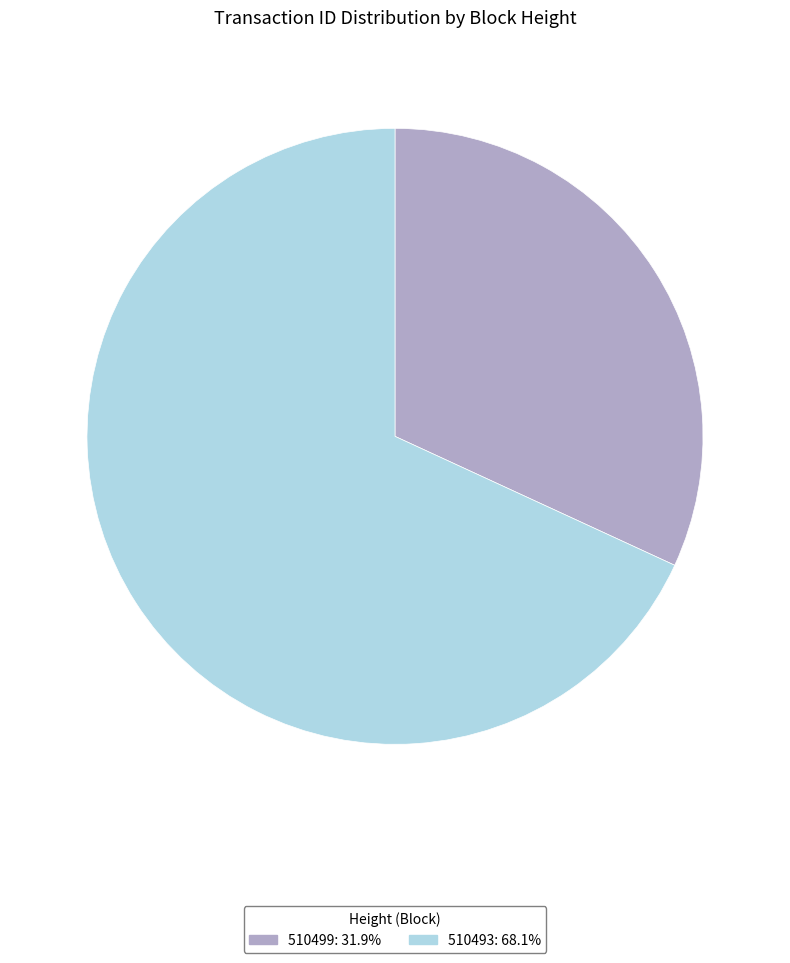

Does 510499: 31.9% represent more than half of the total?

No